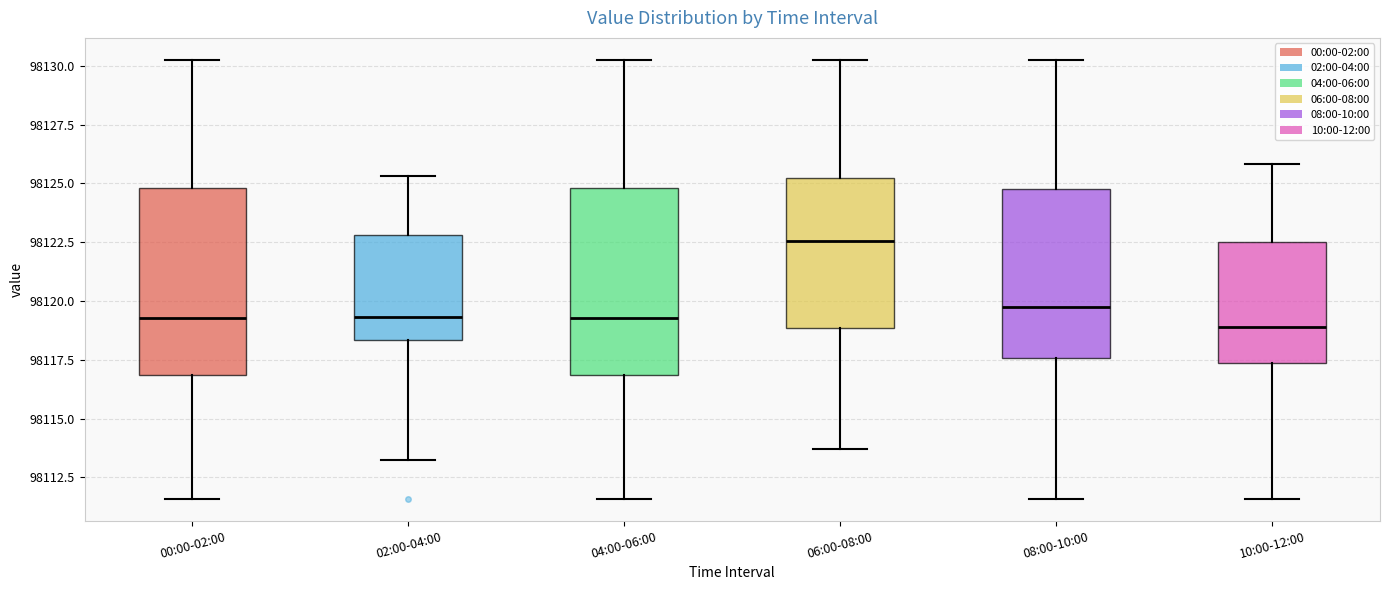

Reading left to right, transcribe this box plot: for each box, give where its median line is, the range the box spans, and where its two whiskers end, as read against the y-axis. The values are not printed on the chart, so give them approximately, as read against the axis.

00:00-02:00: median 98119.5, box 98117.0 to 98125.0, whiskers 98111.5 to 98130.5
02:00-04:00: median 98119.5, box 98118.5 to 98123.0, whiskers 98113.0 to 98125.5
04:00-06:00: median 98119.5, box 98117.0 to 98125.0, whiskers 98111.5 to 98130.5
06:00-08:00: median 98122.5, box 98119.0 to 98125.0, whiskers 98113.5 to 98130.5
08:00-10:00: median 98120.0, box 98117.5 to 98125.0, whiskers 98111.5 to 98130.5
10:00-12:00: median 98119.0, box 98117.5 to 98122.5, whiskers 98111.5 to 98126.0